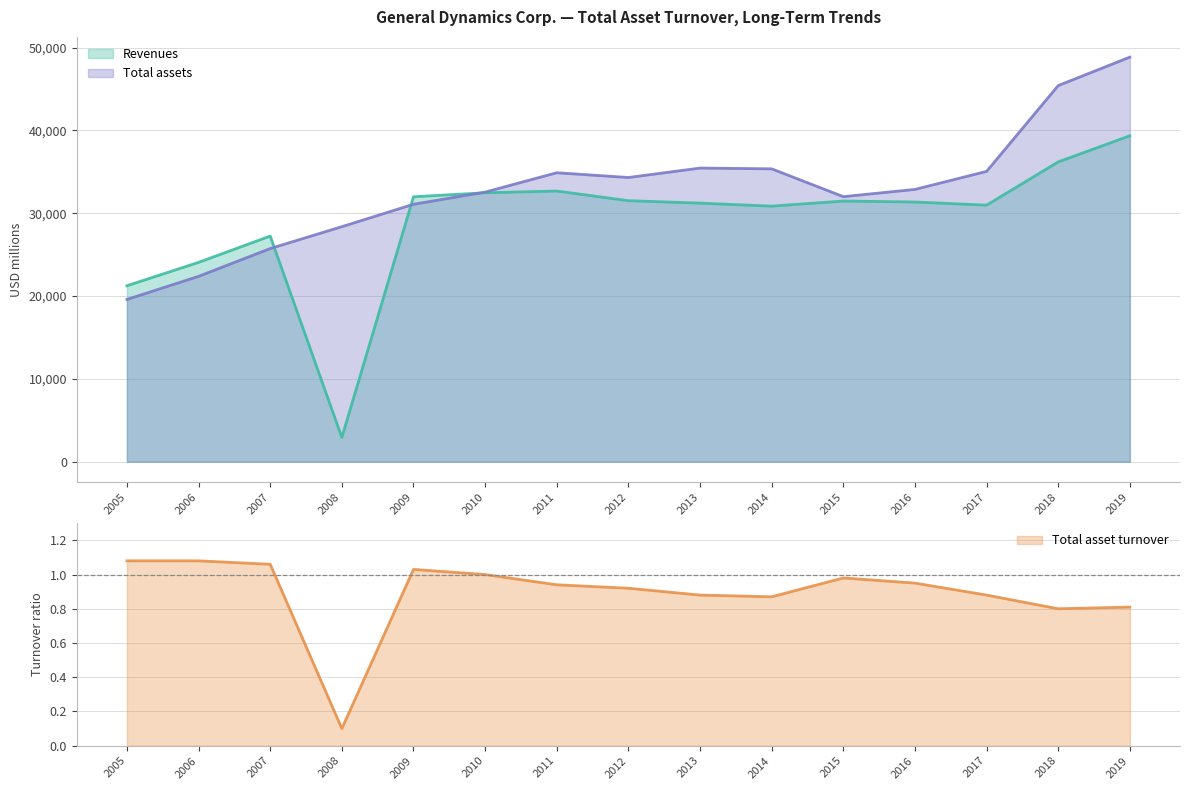

The value of Revenues at 2018 is 55797.8. True or false?

False